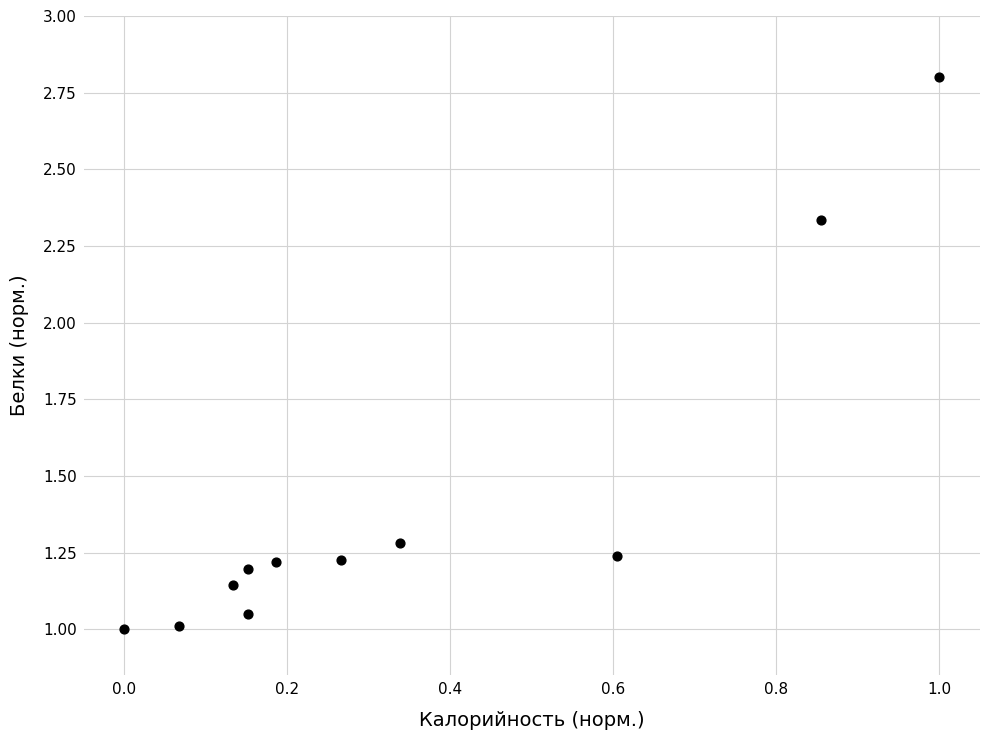

What is the range of Y values (max minus min)?

1.8